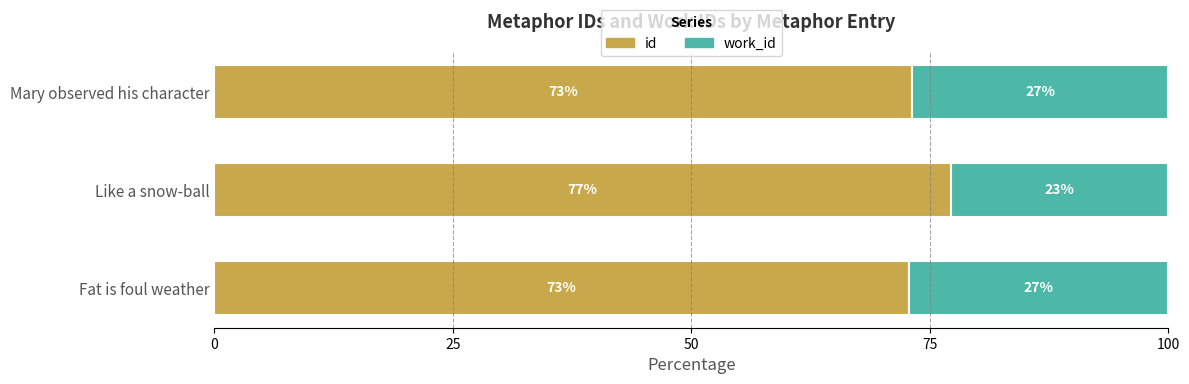

The id series shows 109.5 at Like a snow-ball. True or false?

False